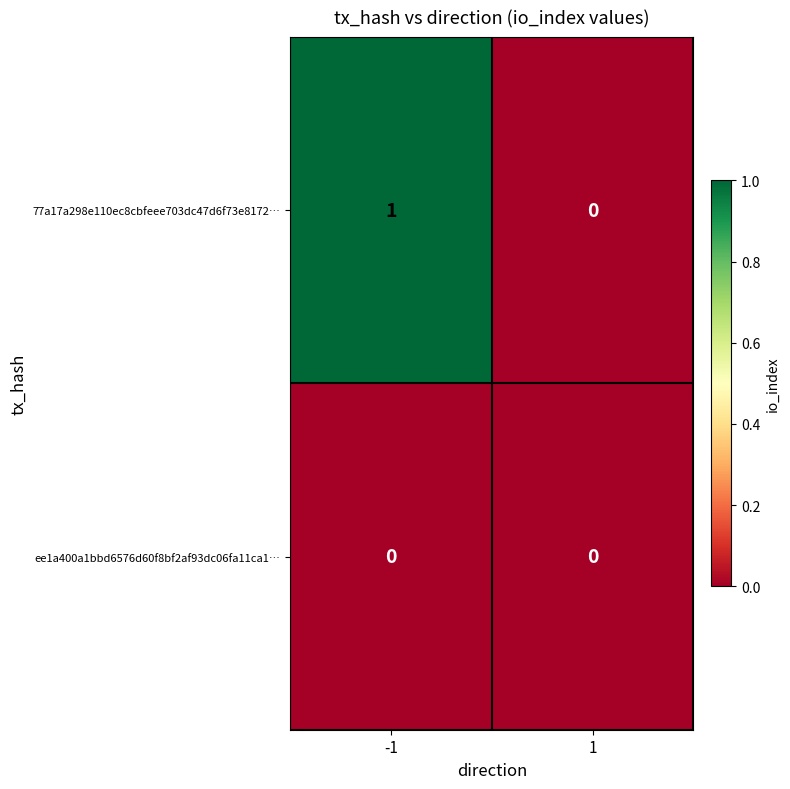

Which series has the largest range (max minus min)?

77a17a298e110ec8cbfeee703dc47d6f73e8172…